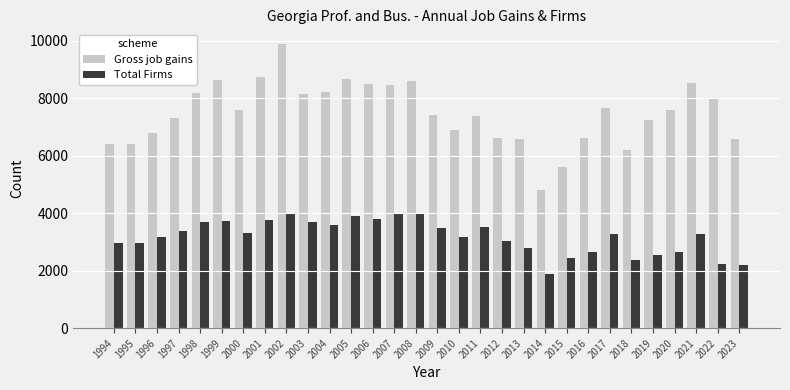

What are all the series names shown in the legend?

Gross job gains, Total Firms